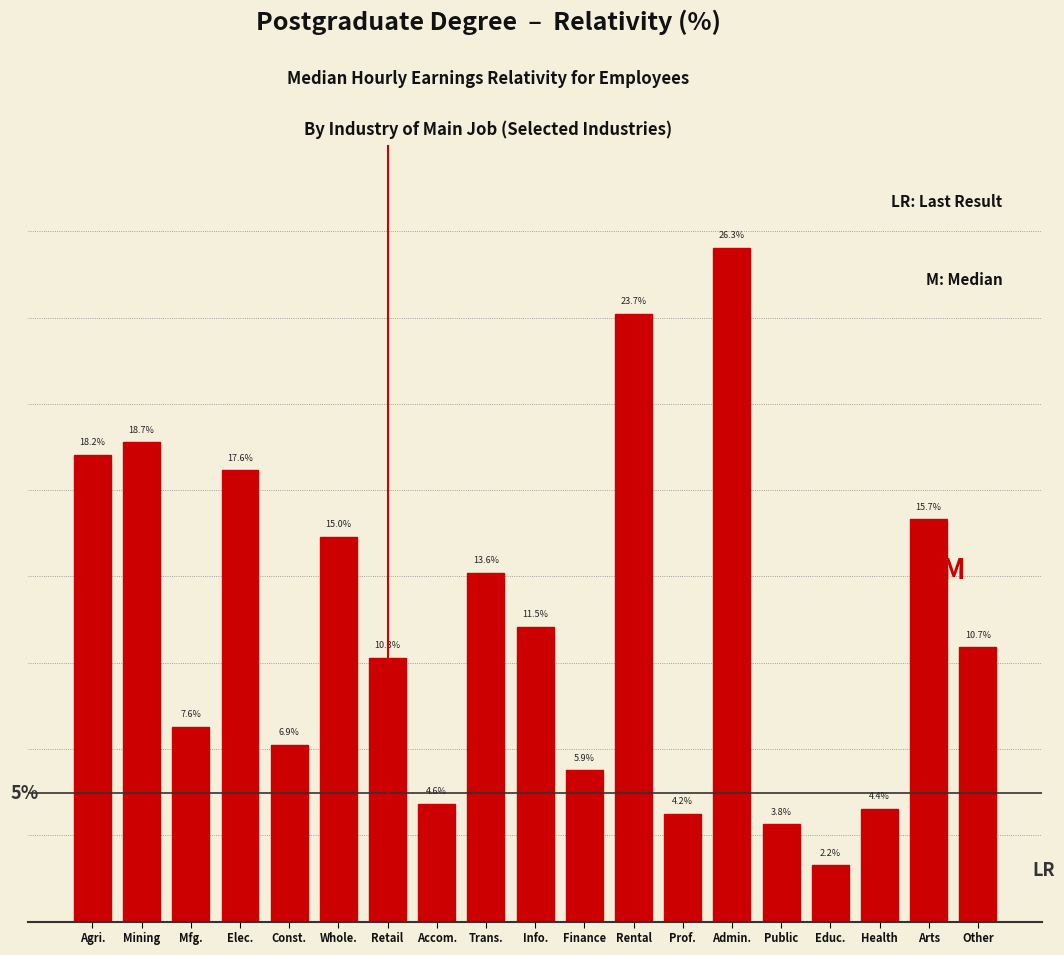

List the labels in order of value, largest first.

Admin., Rental, Mining, Agri., Elec., Arts, Whole., Trans., Info., Other, Retail, Mfg., Const., Finance, Accom., Health, Prof., Public, Educ.